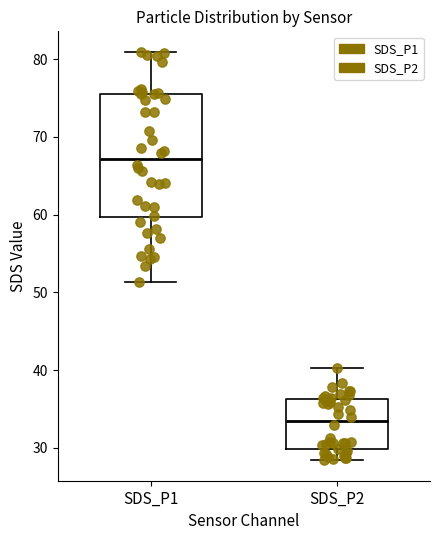

Reading left to right, transcribe this box plot: for each box, give where its median line is, the range the box spans, and where its two whiskers end, as read against the y-axis. The values are not printed on the chart, so give them approximately, as read against the axis.

SDS_P1: median 67, box 60 to 76, whiskers 51 to 81
SDS_P2: median 33, box 30 to 36, whiskers 28 to 40